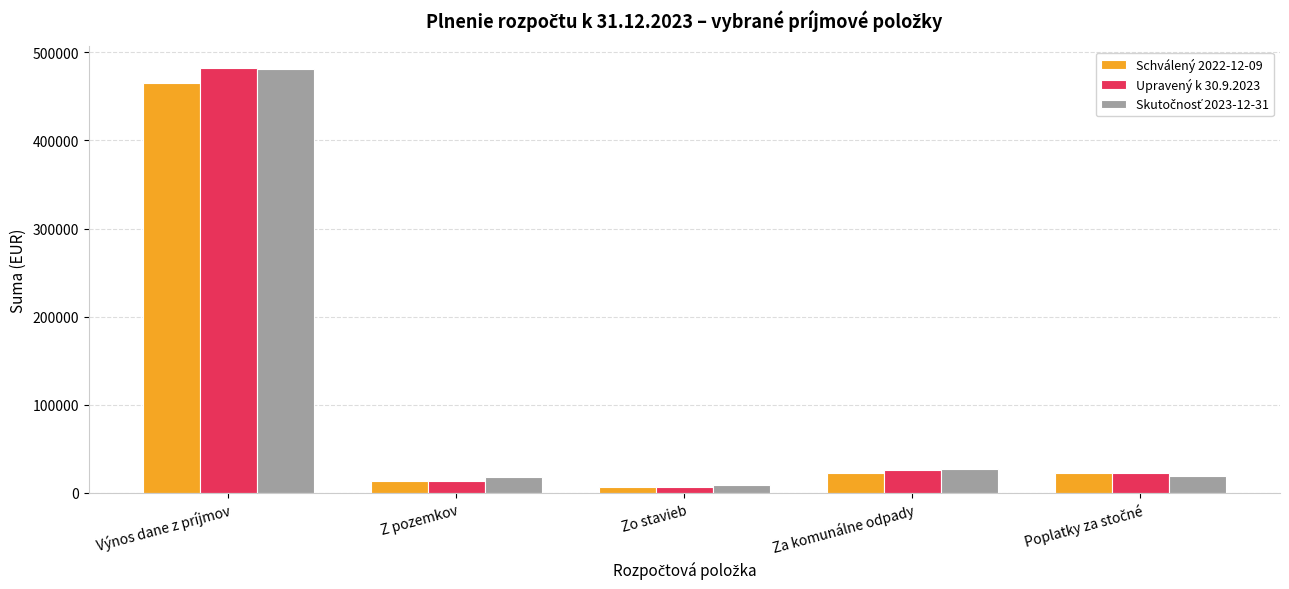

At which category is the sum across all series the highest?

Výnos dane z príjmov